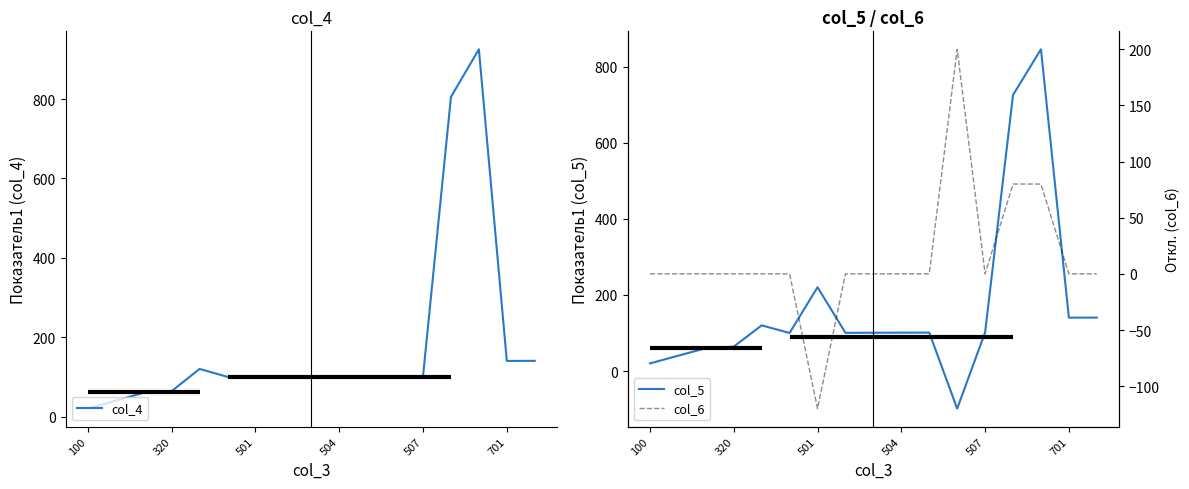

What is the value of the col_5 point at the 15th from the left?

845.6